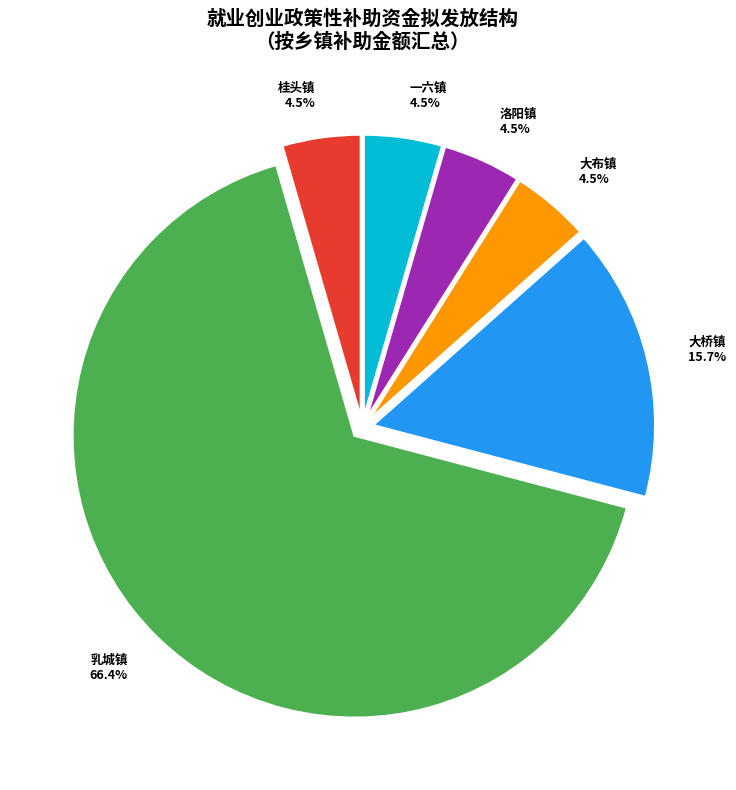

Which category has the biggest portion of the pie?

乳城镇